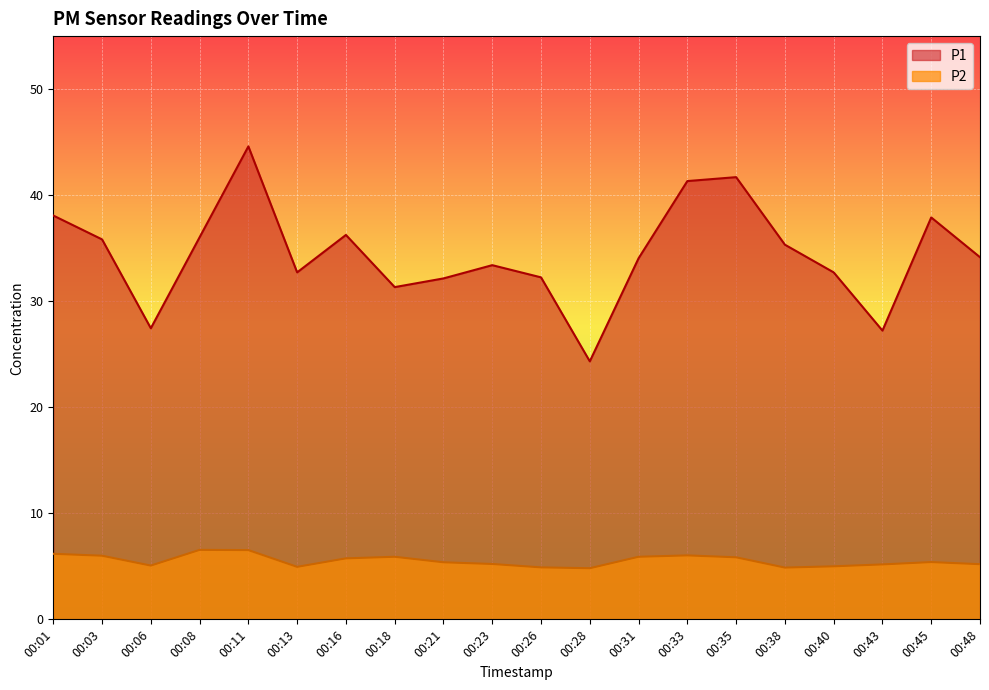

What is the value of the P2 point at the 5th from the left?

6.5